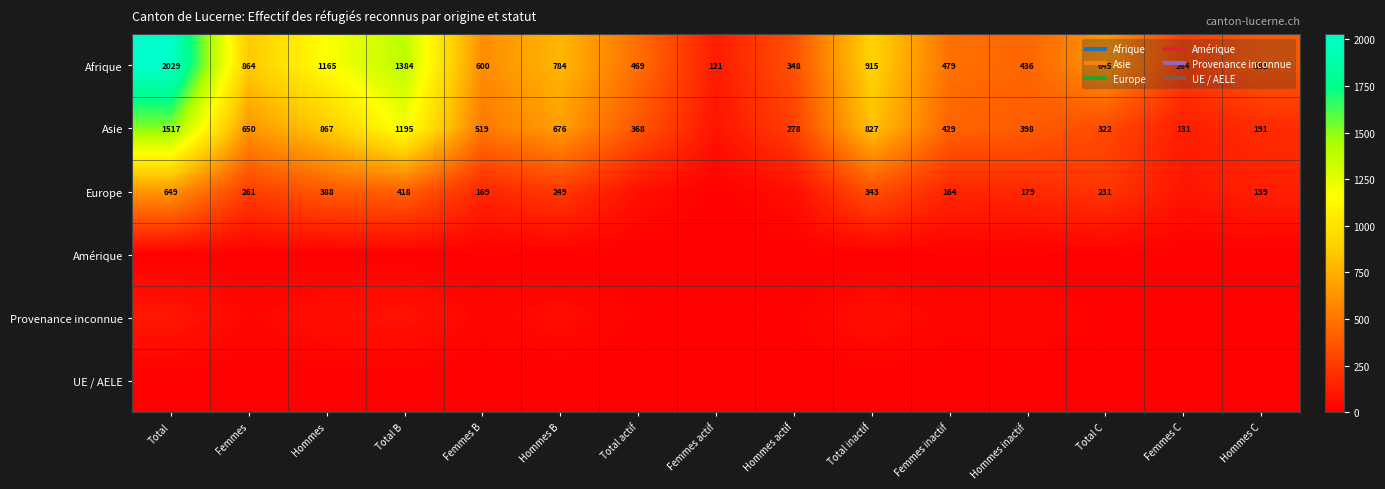

Between Hommes inactif and Total C, which series saw the biggest shift?

Afrique